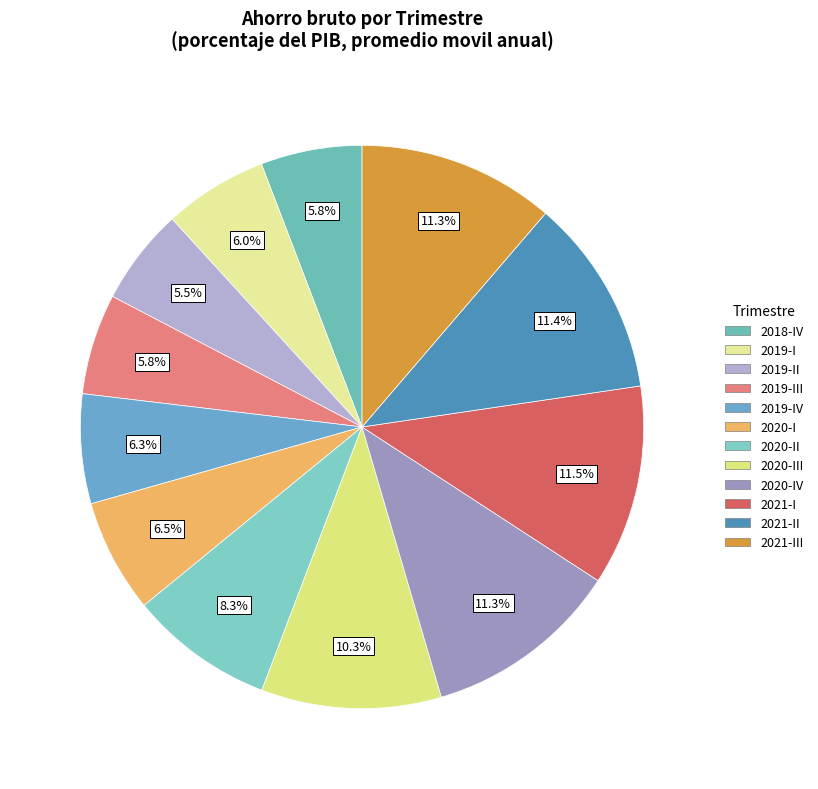

Is it true that 2020-III is 1% of the pie?

False